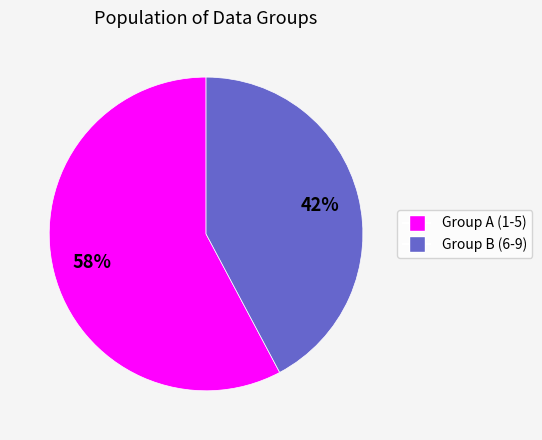

Is there a majority slice in this chart?

Yes